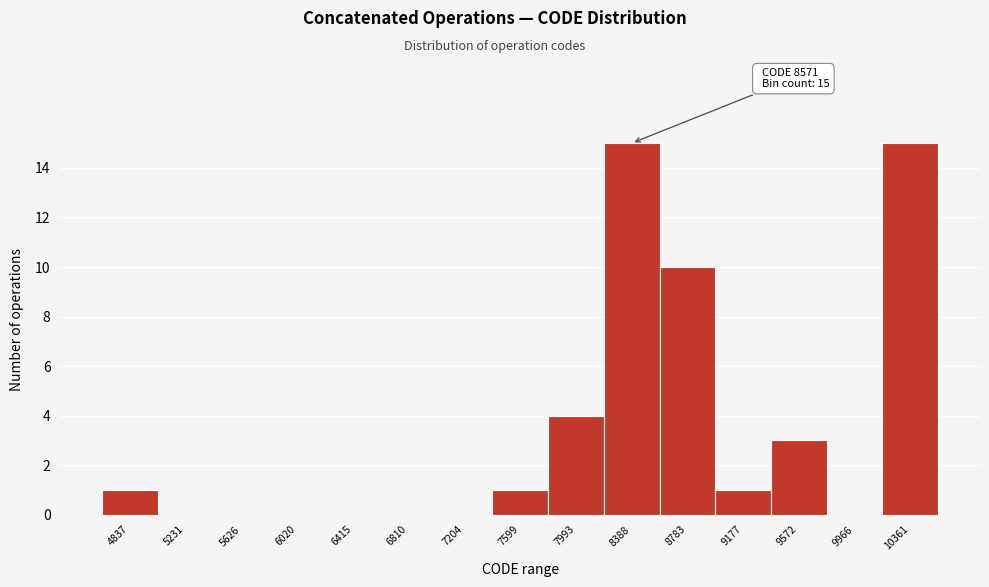

Reading left to right, extract all data points from this chart.

4837=1	5231=0	5626=0	6020=0	6415=0	6810=0	7204=0	7599=1	7993=4	8388=15	8783=10	9177=1	9572=3	9966=0	10361=15